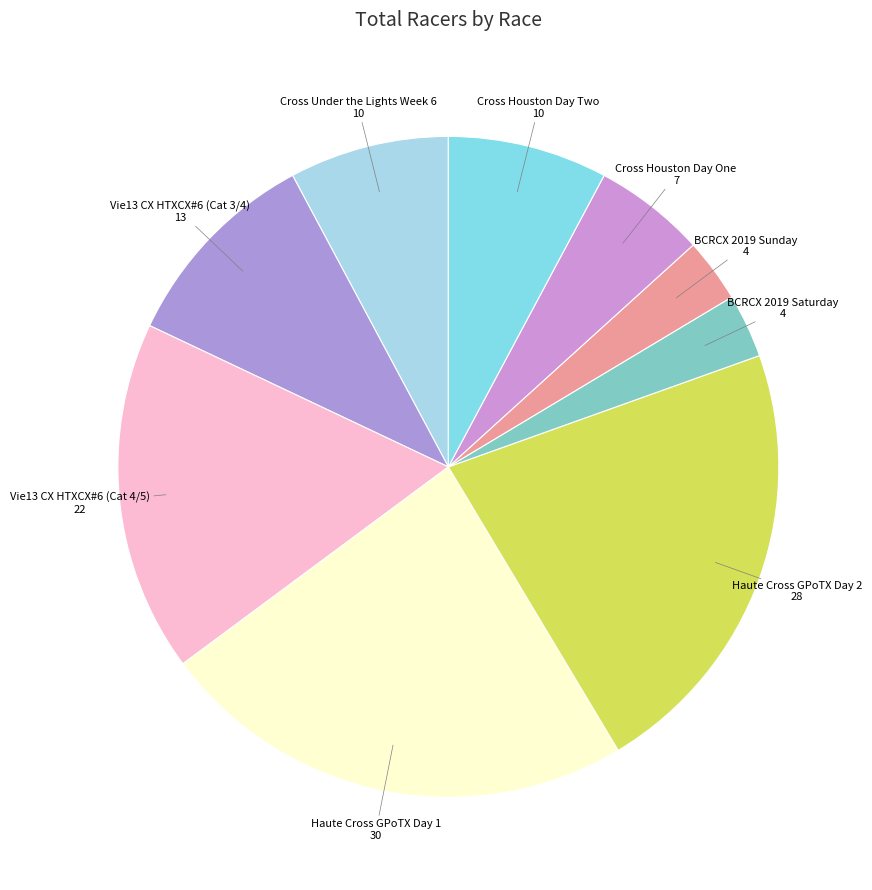

How many slices are in this pie chart?

9